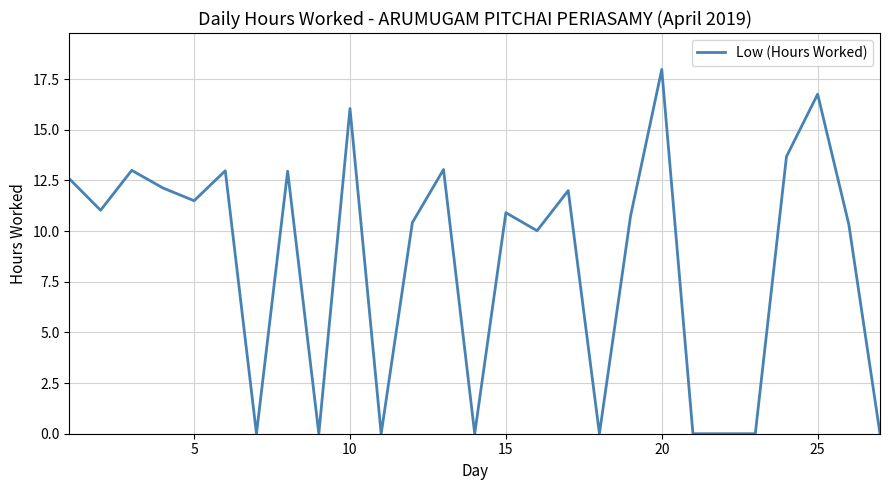

What is the difference between the maximum and minimum values?

18.0